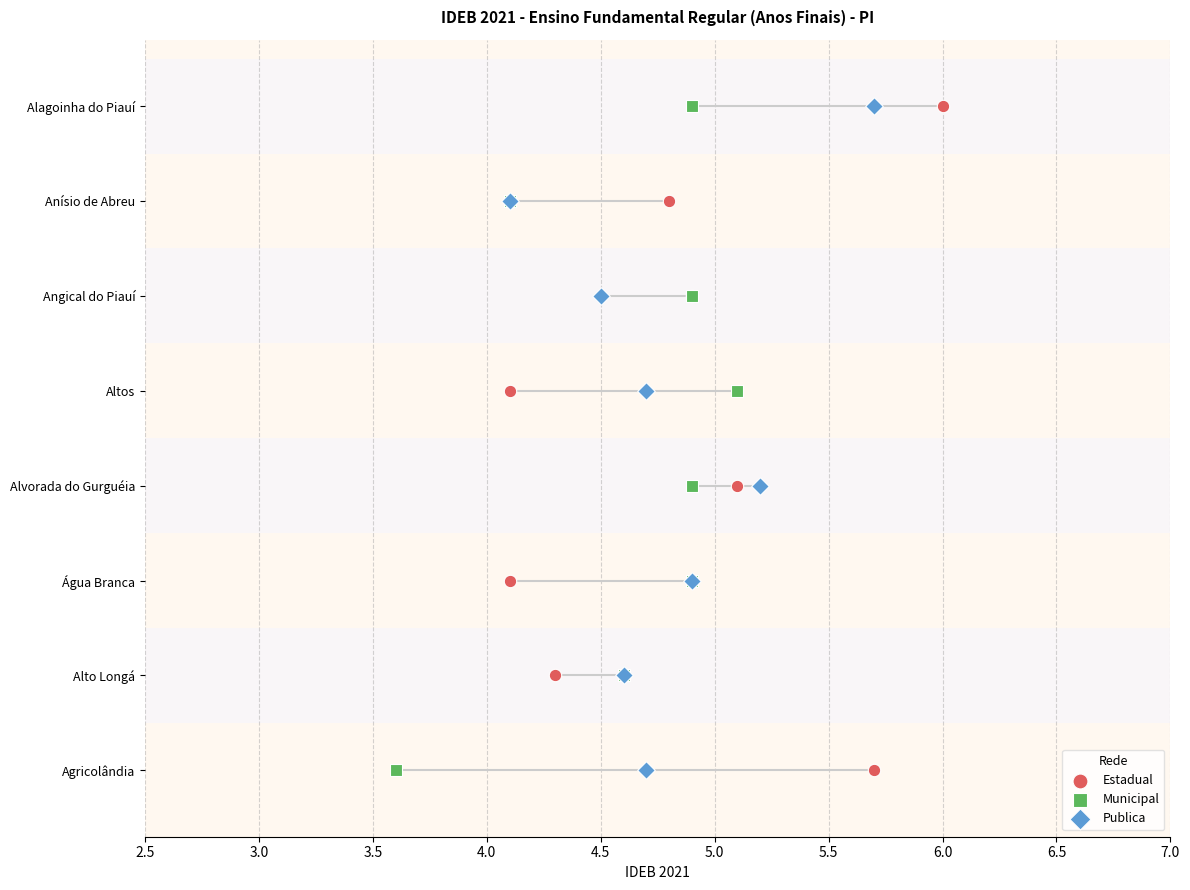

What are all the series names shown in the legend?

Estadual, Municipal, Publica